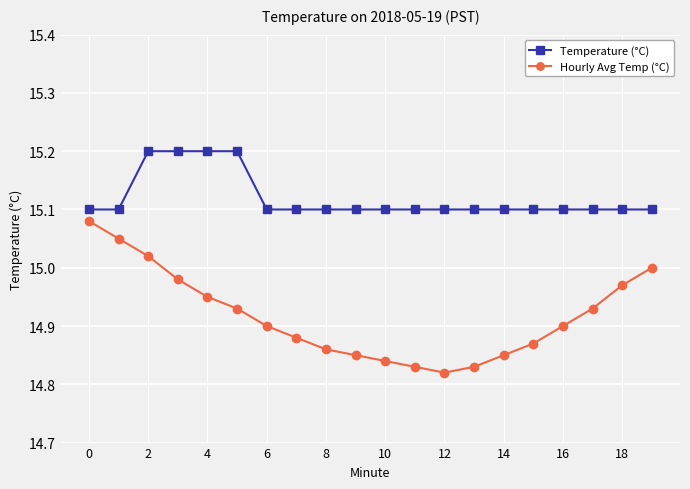

Which series has the largest total across all categories?

Temperature (°C)